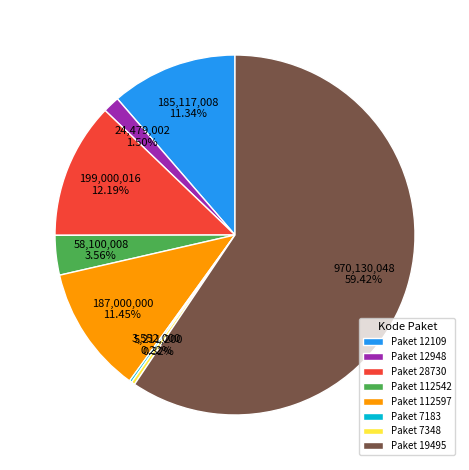

Does Paket 19495 represent more than half of the total?

Yes